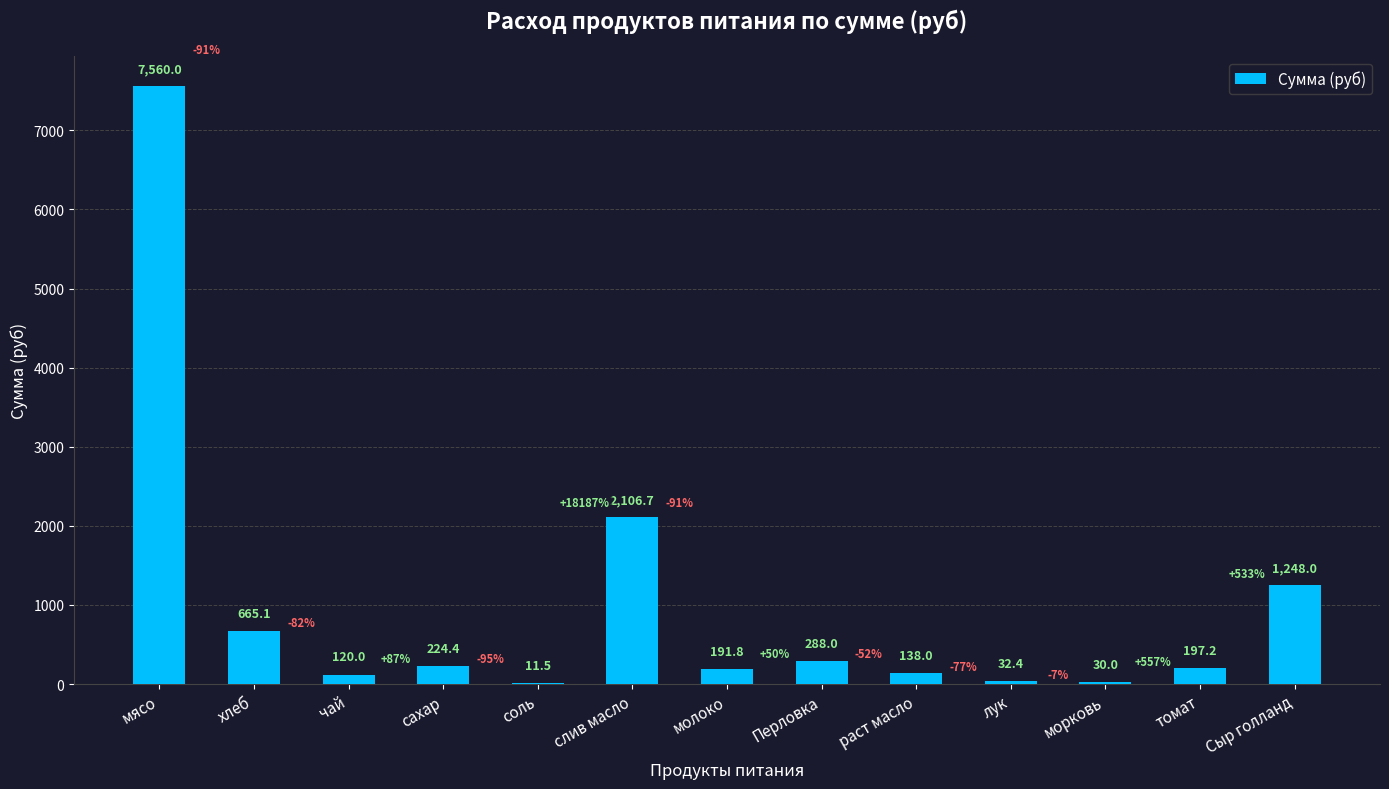

True or false: the data shows 288.0 at Перловка.

True